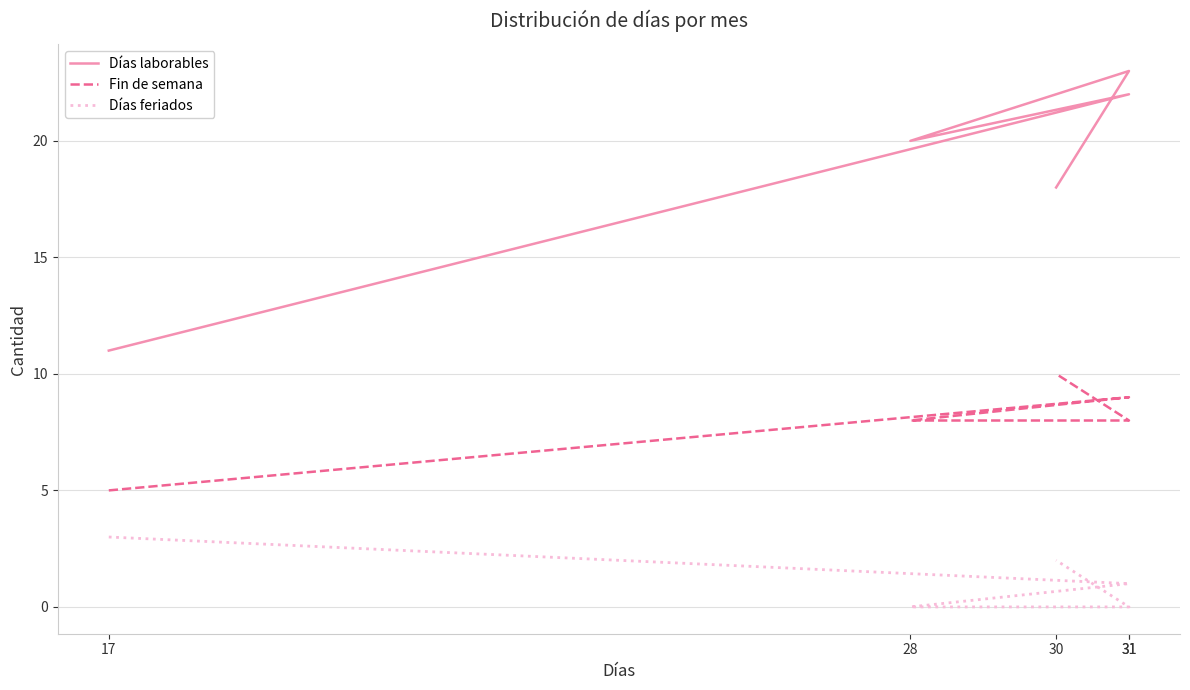

Reading right to left, extract all data points from this chart.

Días laborables: 18	23	20	22	11
Fin de semana: 10	8	8	9	5
Días feriados: 2	0	0	1	3